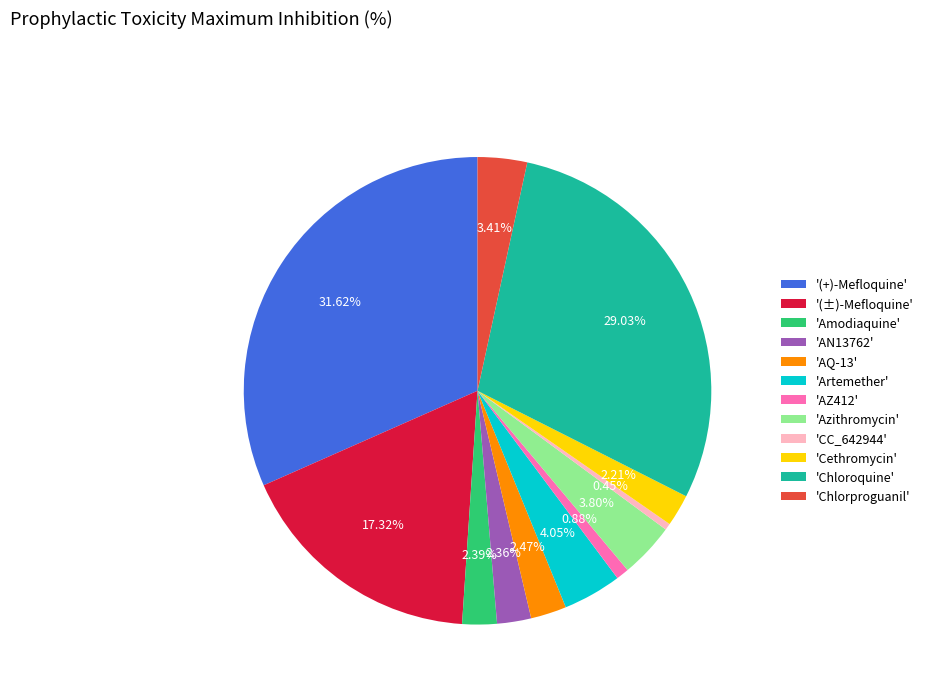

Does any single category account for the majority?

No